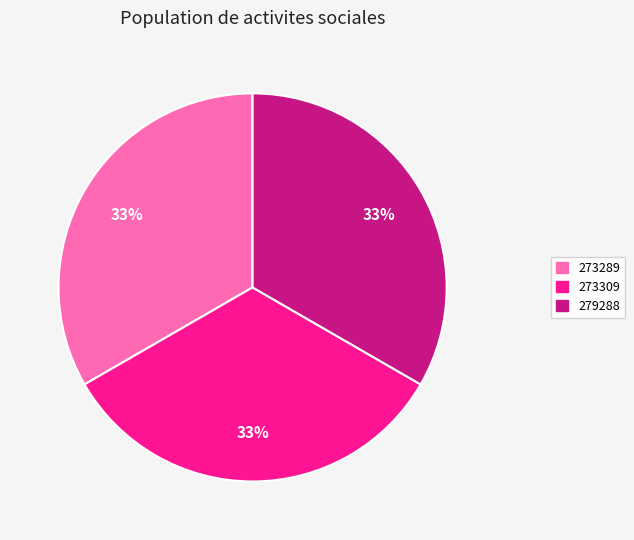

What is the ratio of the value at 273309 to the value at 273289?

1.0